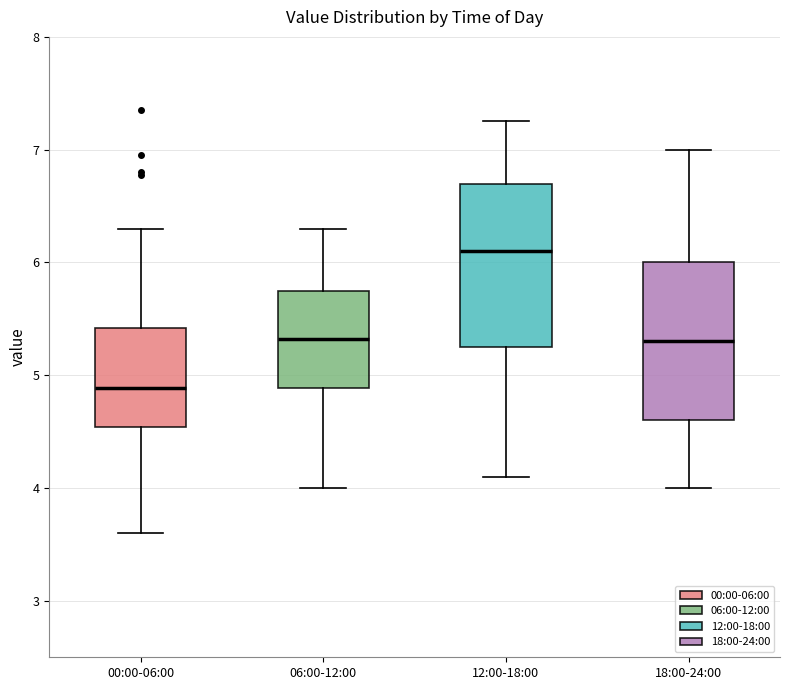

Reading left to right, read every box against the y-axis: the position of its median line, the range the box covers, and the ends of its whiskers. The values are not printed on the chart, so give them approximately, as read against the axis.

00:00-06:00: median 4.9, box 4.5 to 5.4, whiskers 3.6 to 6.3
06:00-12:00: median 5.3, box 4.9 to 5.8, whiskers 4.0 to 6.3
12:00-18:00: median 6.1, box 5.3 to 6.7, whiskers 4.1 to 7.3
18:00-24:00: median 5.3, box 4.6 to 6.0, whiskers 4.0 to 7.0